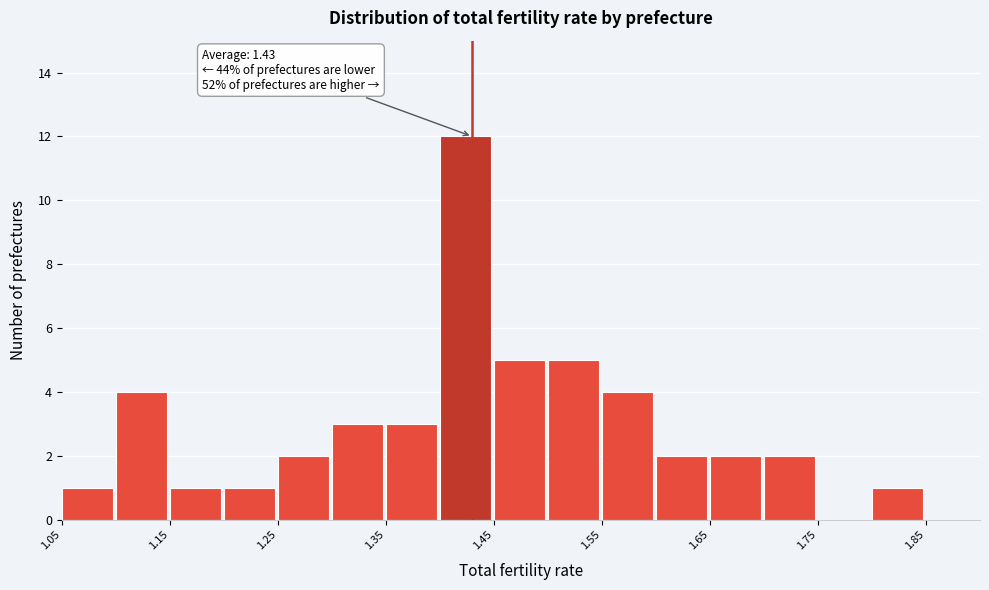

Over which range of the x-axis is the bar tallest?

1.40 to 1.45